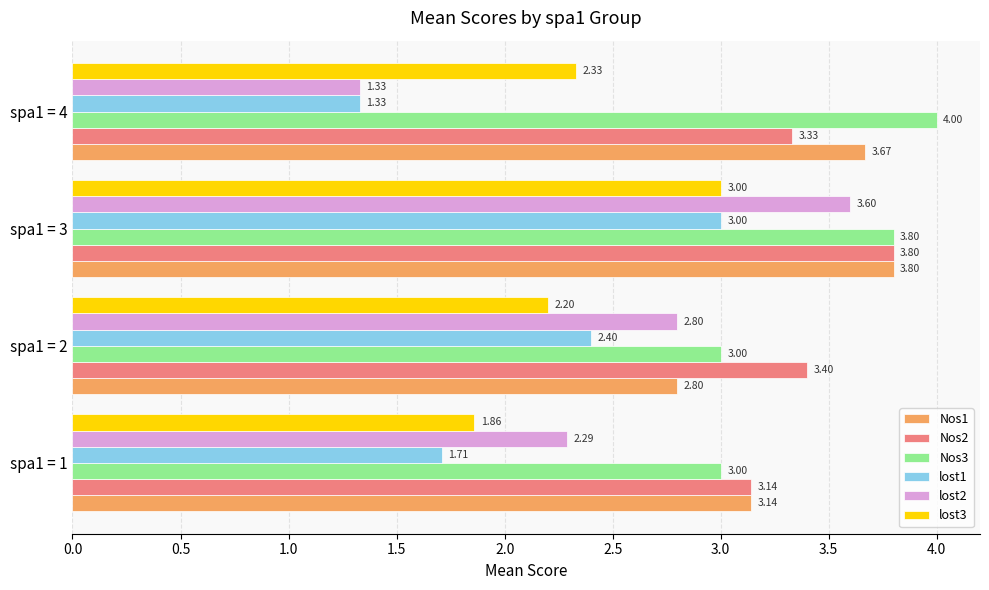

What is the total value across all series at spa1 = 2?

16.6